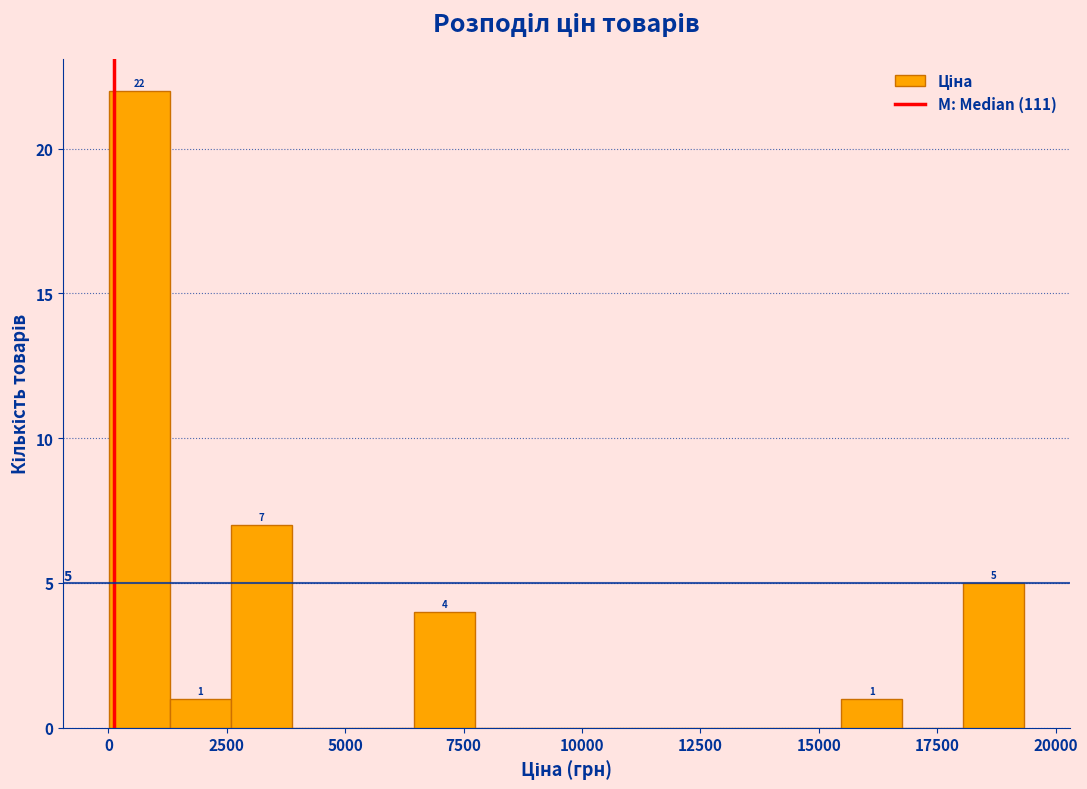

Read against the x-axis, roughly where is the centre of the tallest bar?

500